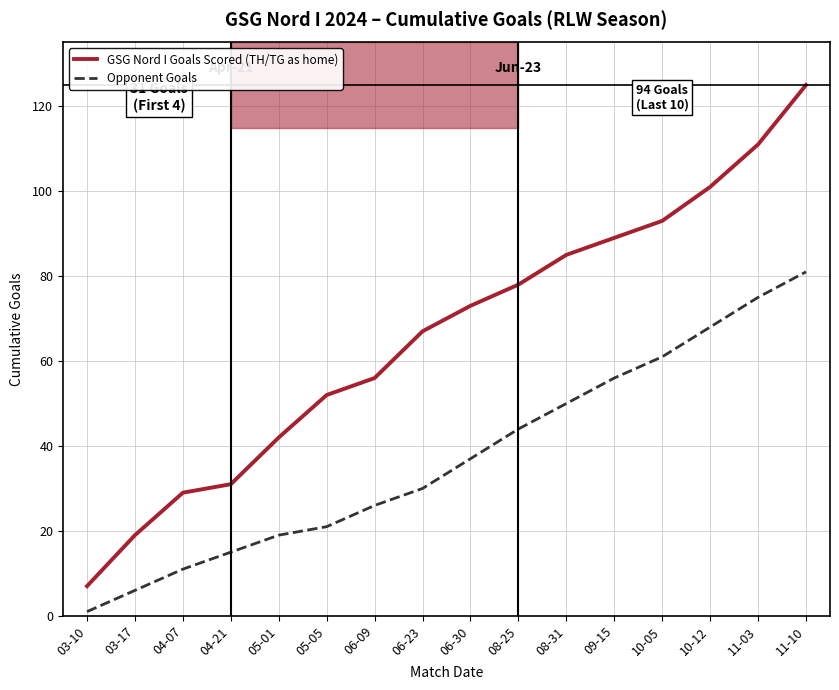

True or false: GSG Nord I Goals Scored (TH/TG as home) has more than 1 points higher than both neighbors.

False